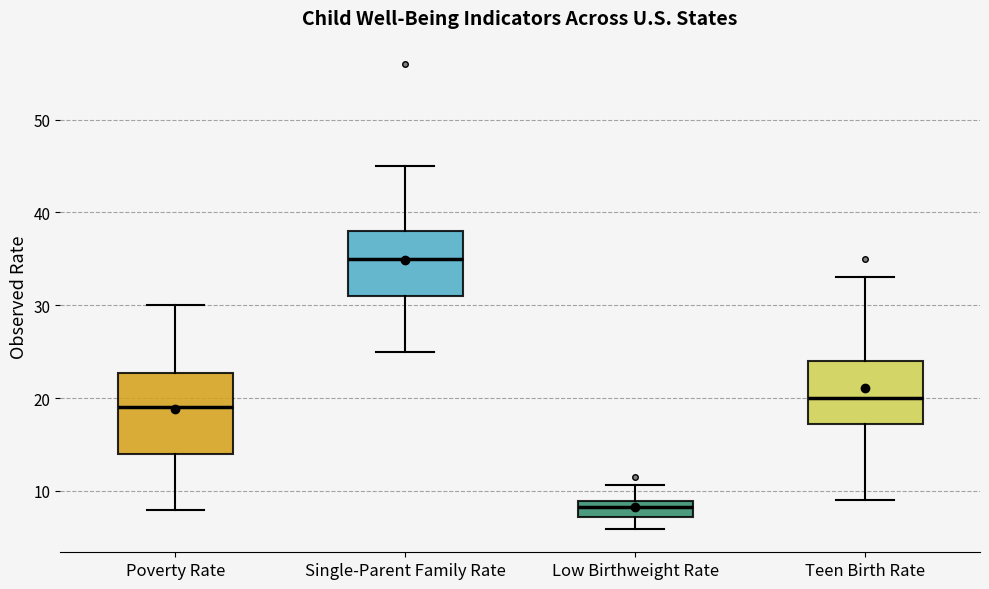

Where is the upper edge of the box for Teen Birth Rate on the y-axis? The values are not printed on the chart, so give them approximately, as read against the axis.

24